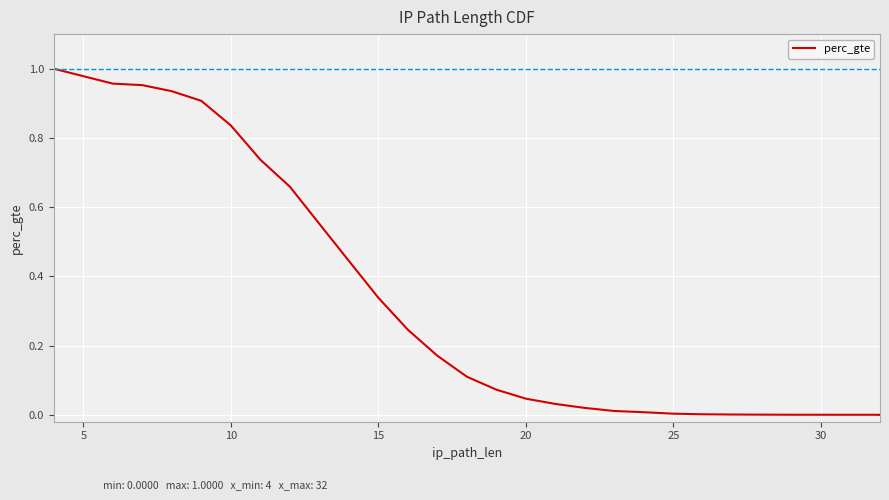

Count the number of values greater than 0.

26